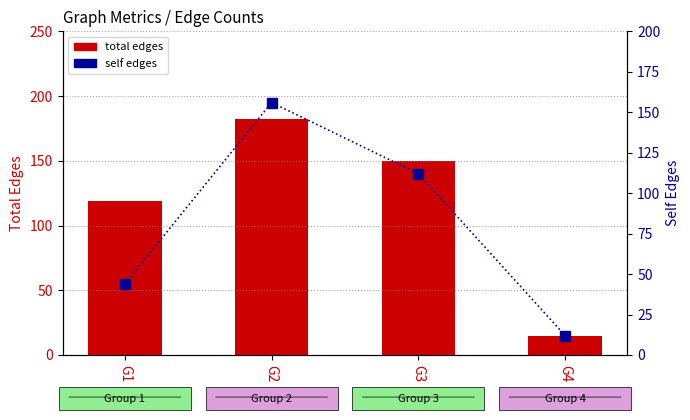

True or false: the data shows 18 at G4.

False